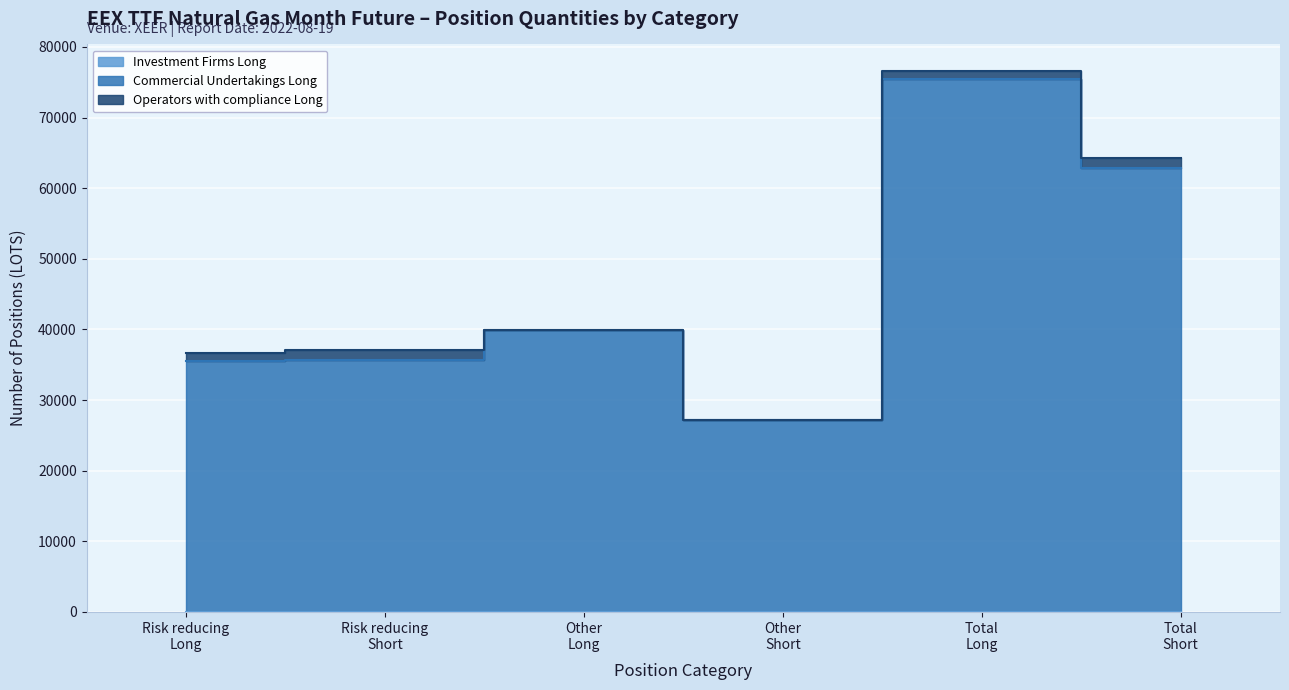

Where is Operators with compliance Long nearest to the value 697?

Risk reducing (Long)